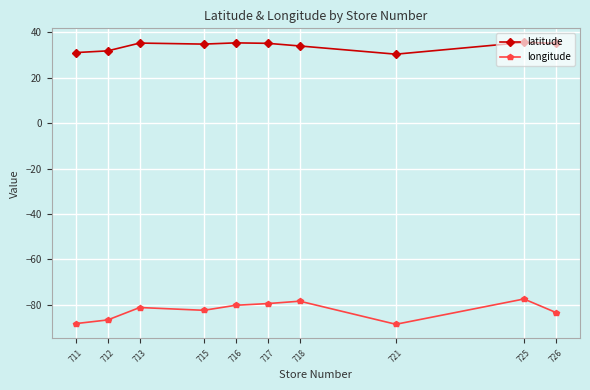

Is it true that latitude equals 35.5 at 725?

True